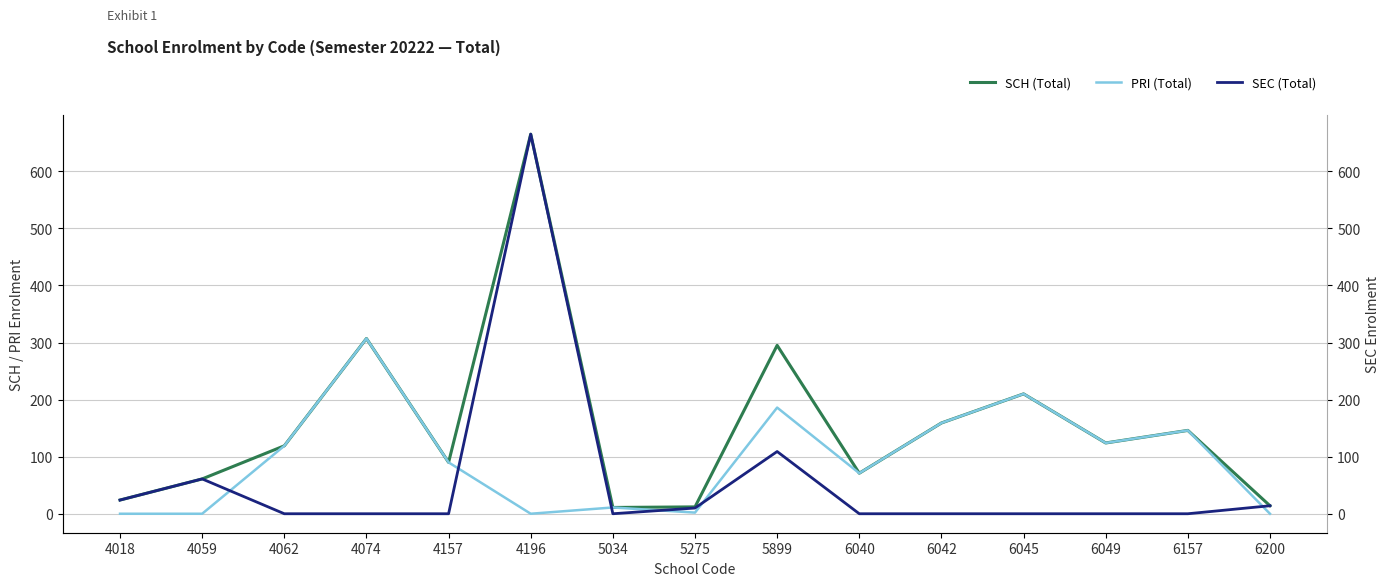

In SEC (Total), how many points are lower than both neighbors (excluding endpoints)?

1